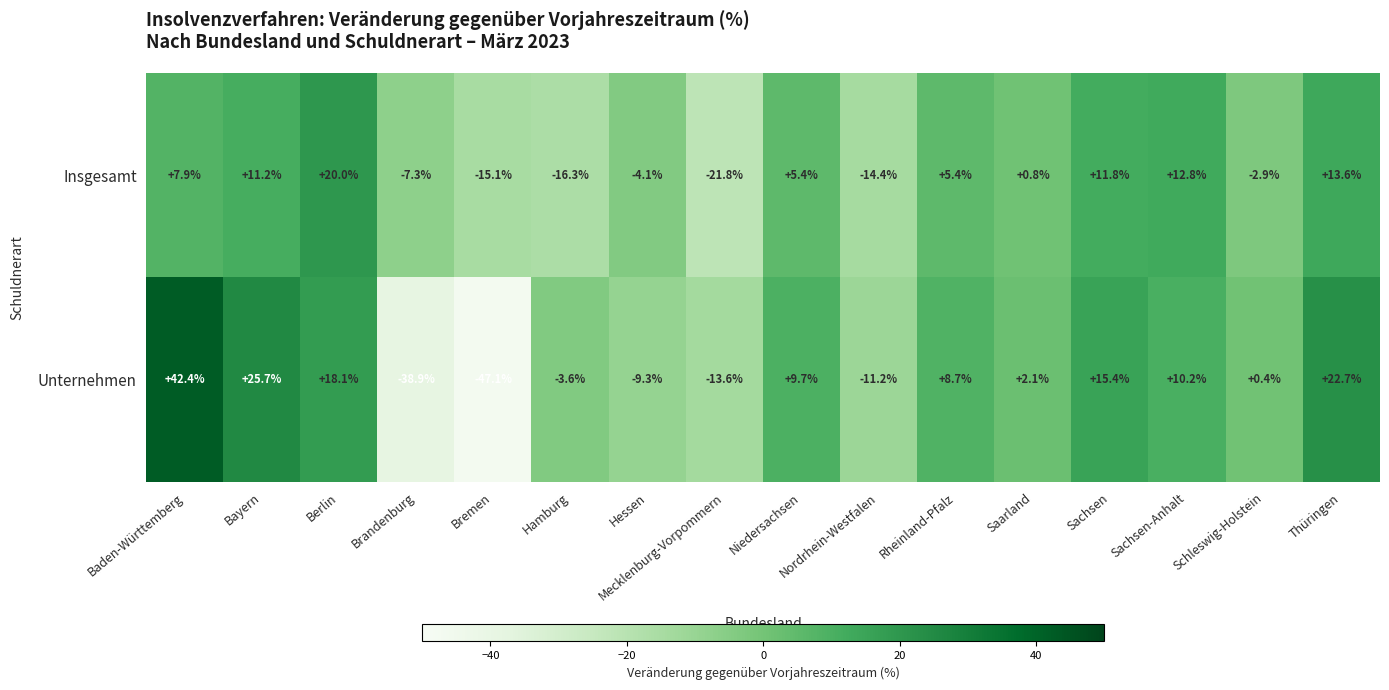

Which series has the largest total across all categories?

Unternehmen